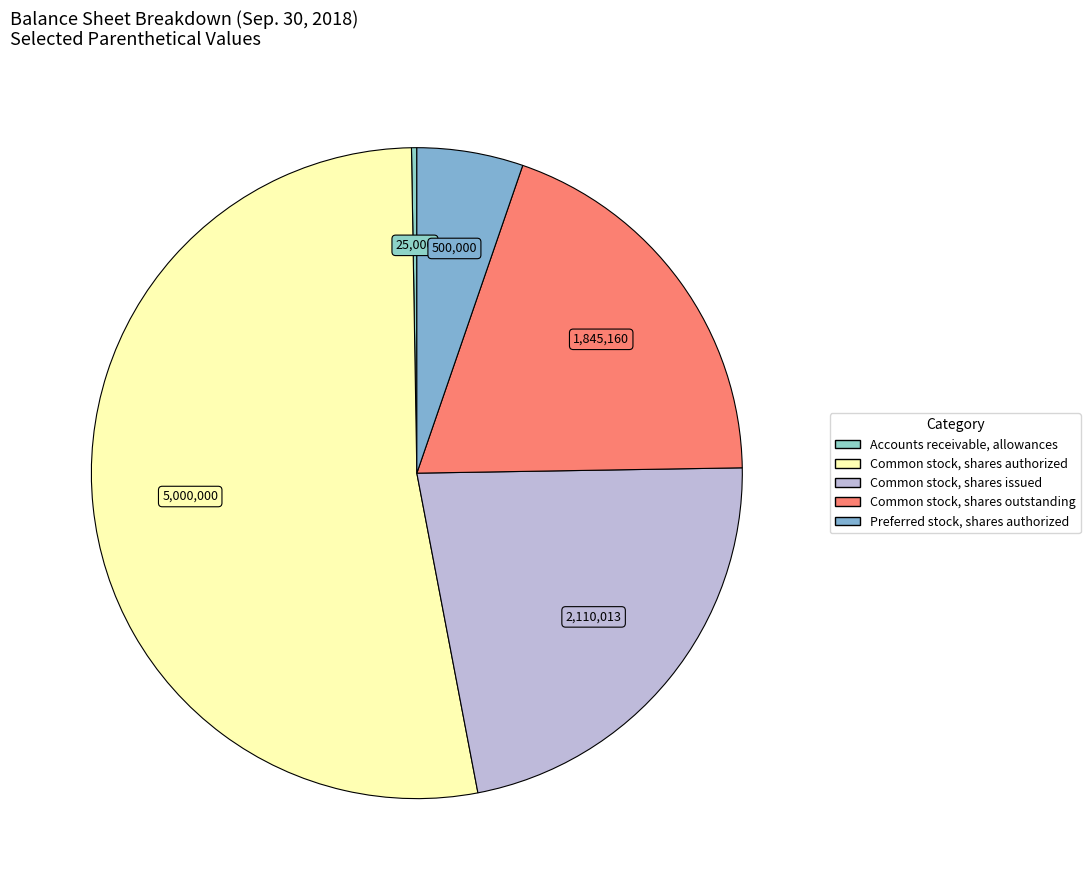

Count the number of slices in the pie.

5